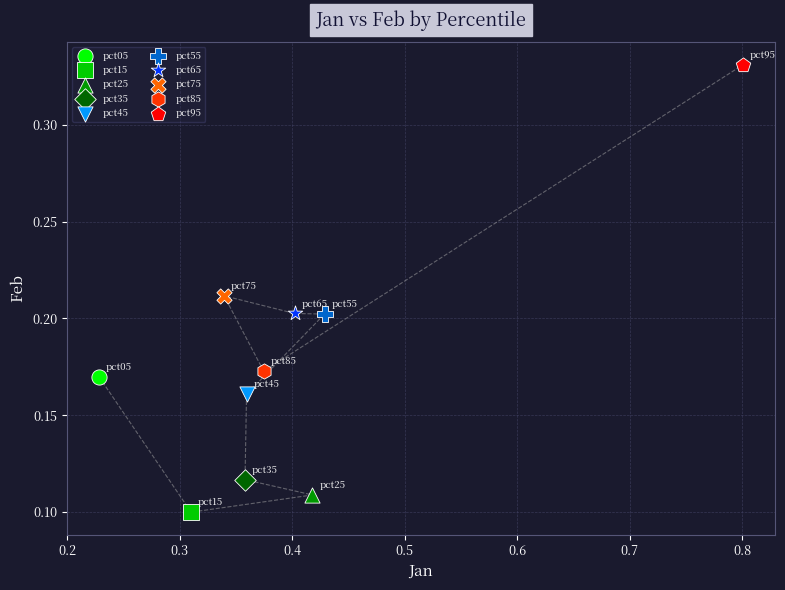

What are all the series names shown in the legend?

pct05, pct15, pct25, pct35, pct45, pct55, pct65, pct75, pct85, pct95